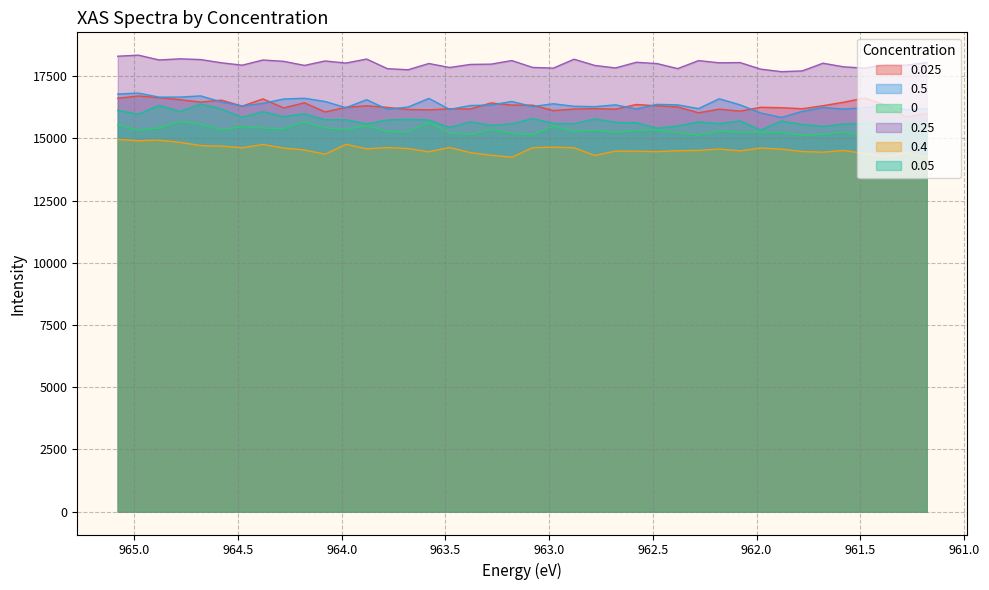

What is the highest value of the 0.05 series?

16387.3